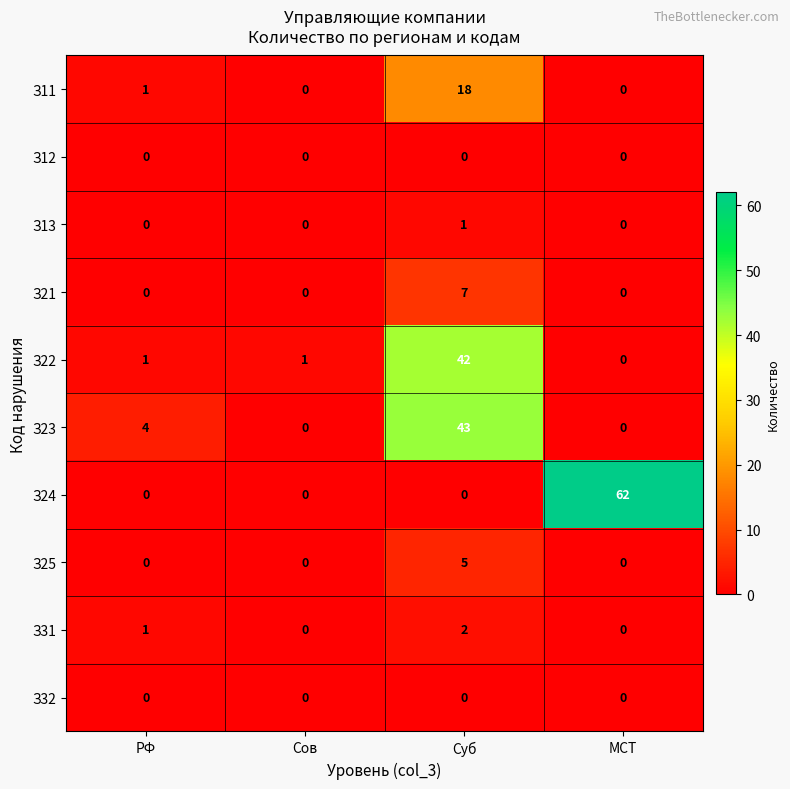

Which series has the widest spread of values?

З24